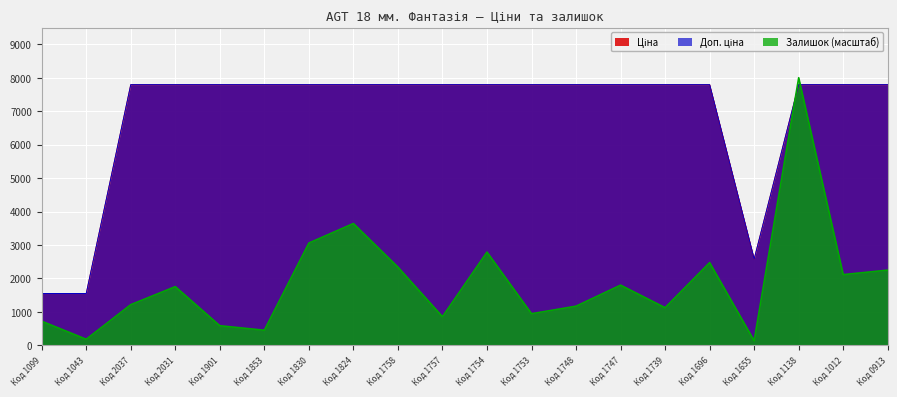

Which series has the largest total across all categories?

Доп. ціна